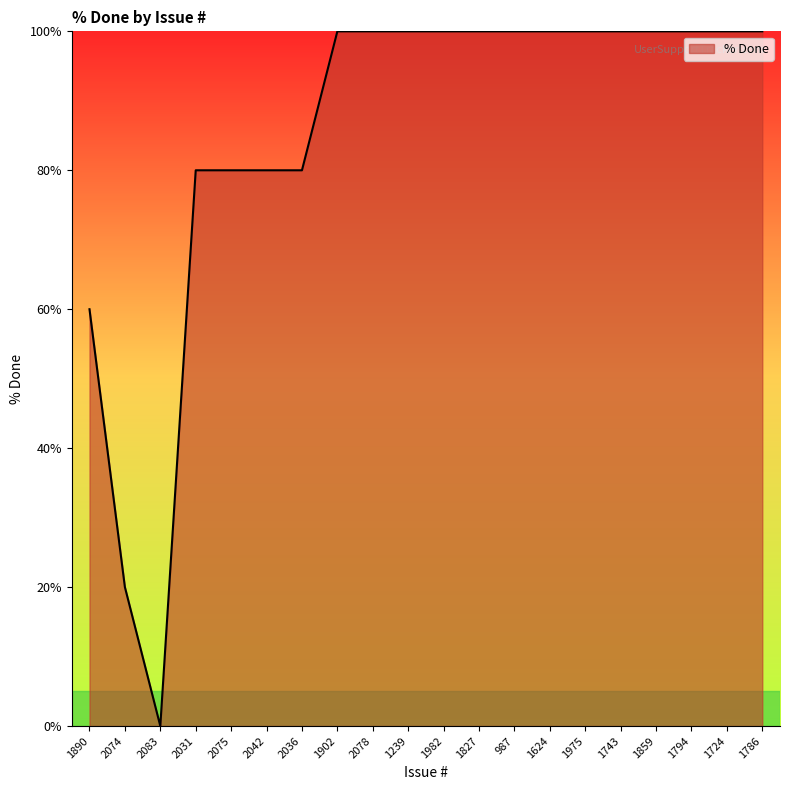

How many values are between 80 and 100?

17